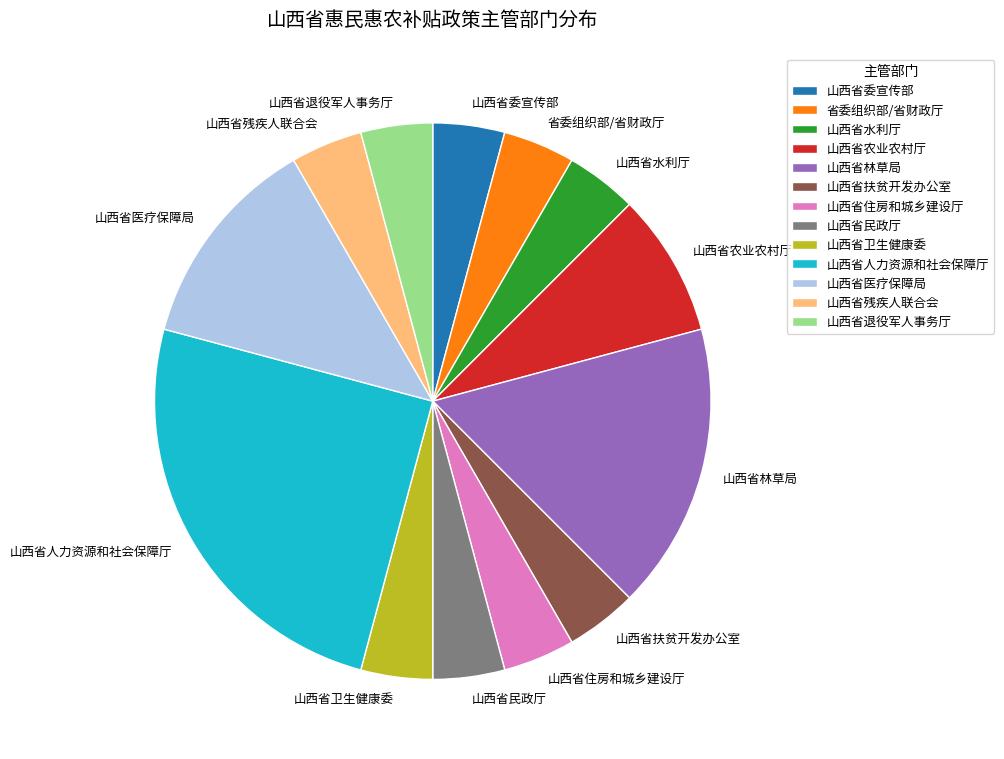

Which slice is the largest?

山西省人力资源和社会保障厅